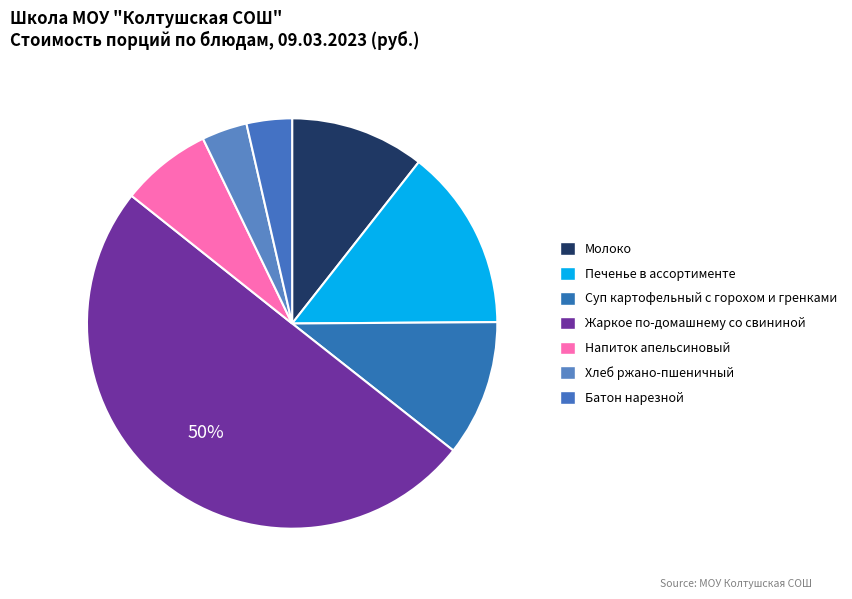

How many segments does this pie chart have?

7